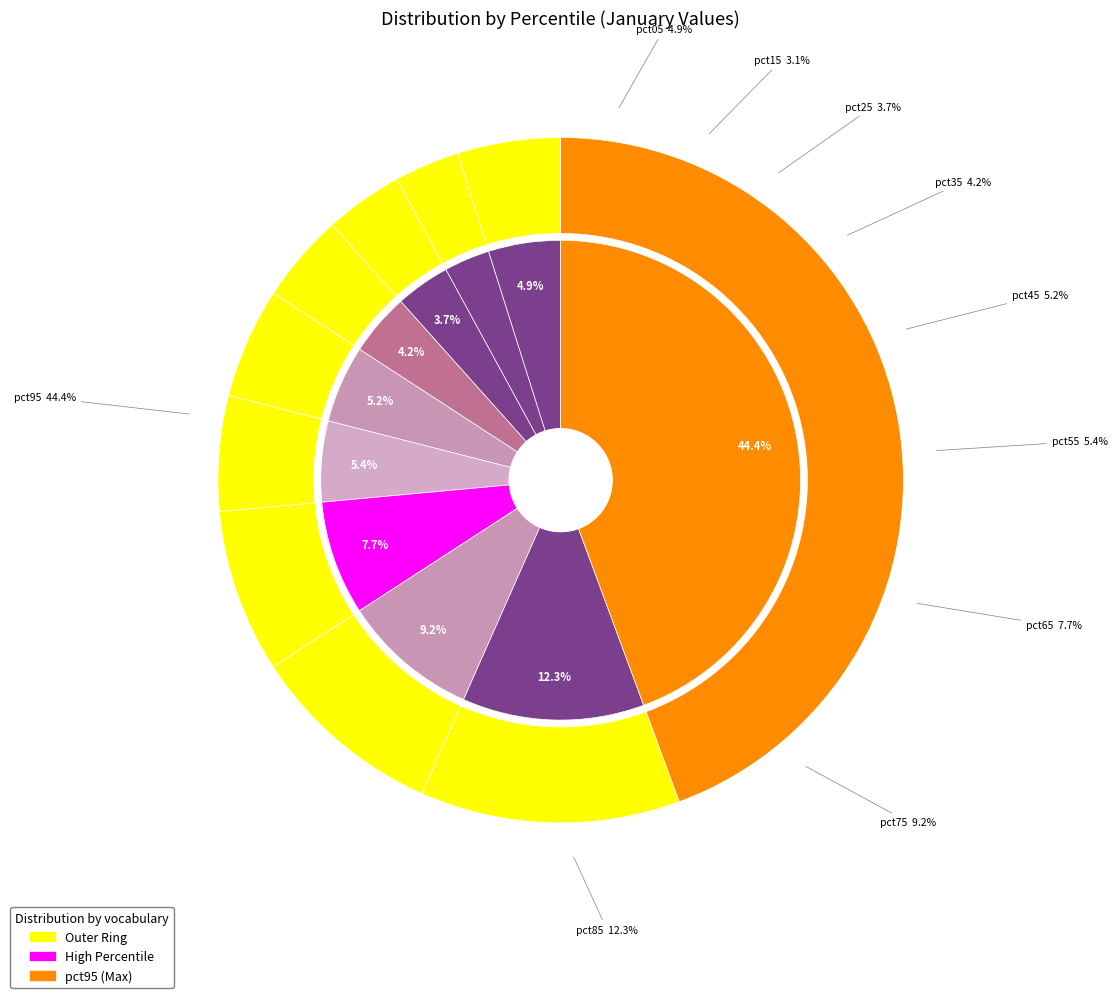

Rank the categories by value from highest to lowest.

pct95, pct85, pct75, pct65, pct55, pct45, pct05, pct35, pct25, pct15